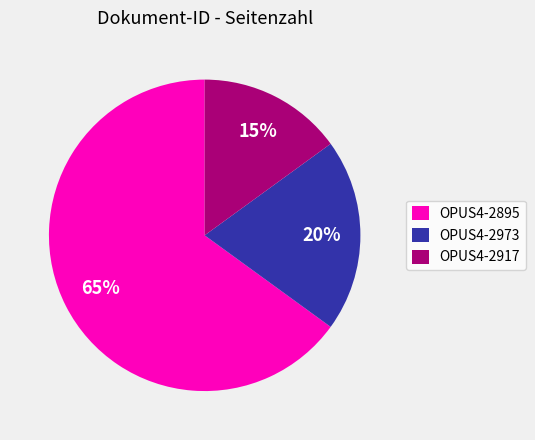

Is it true that OPUS4-2917 is 26% of the pie?

False